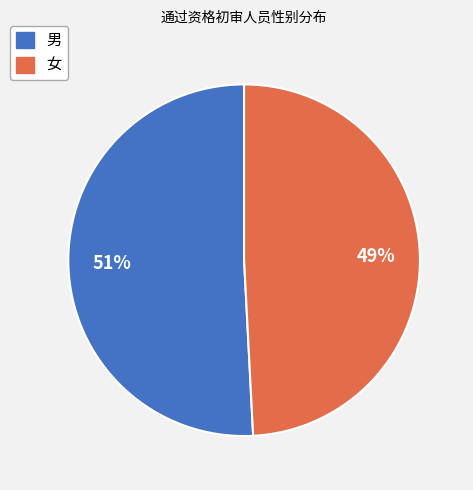

The 男 slice represents 44% of the pie. True or false?

False